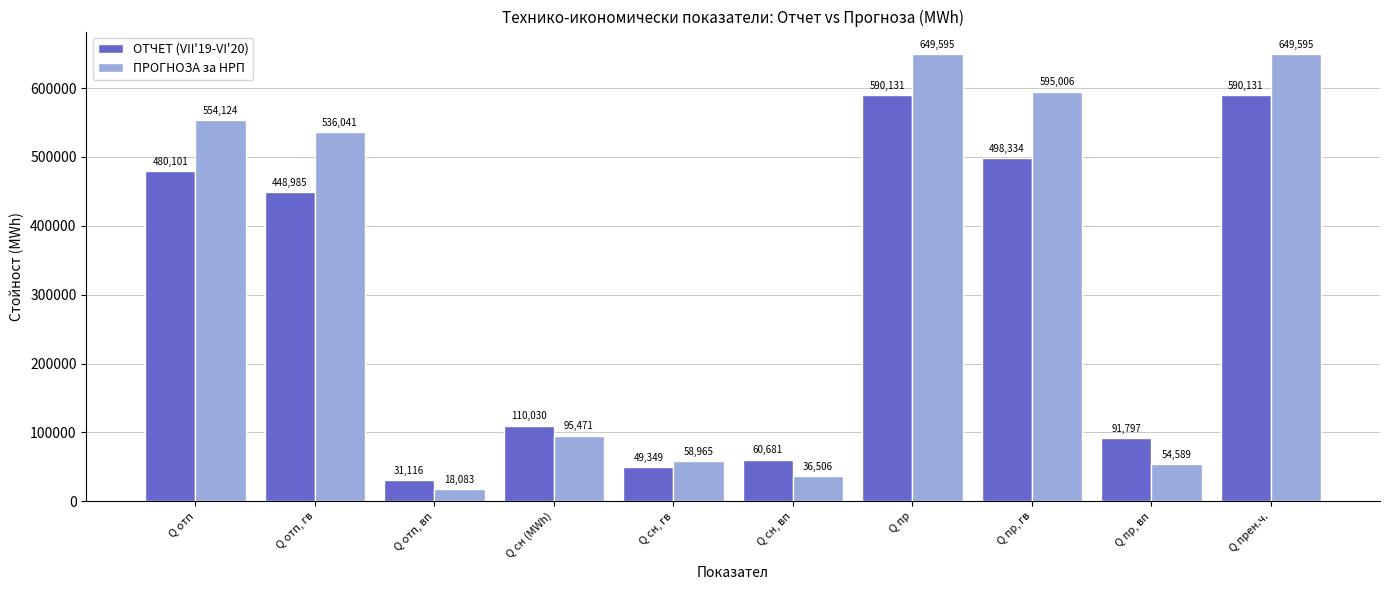

True or false: ПРОГНОЗА за НРП has a value of 649594.8 at Q прен.ч..

True